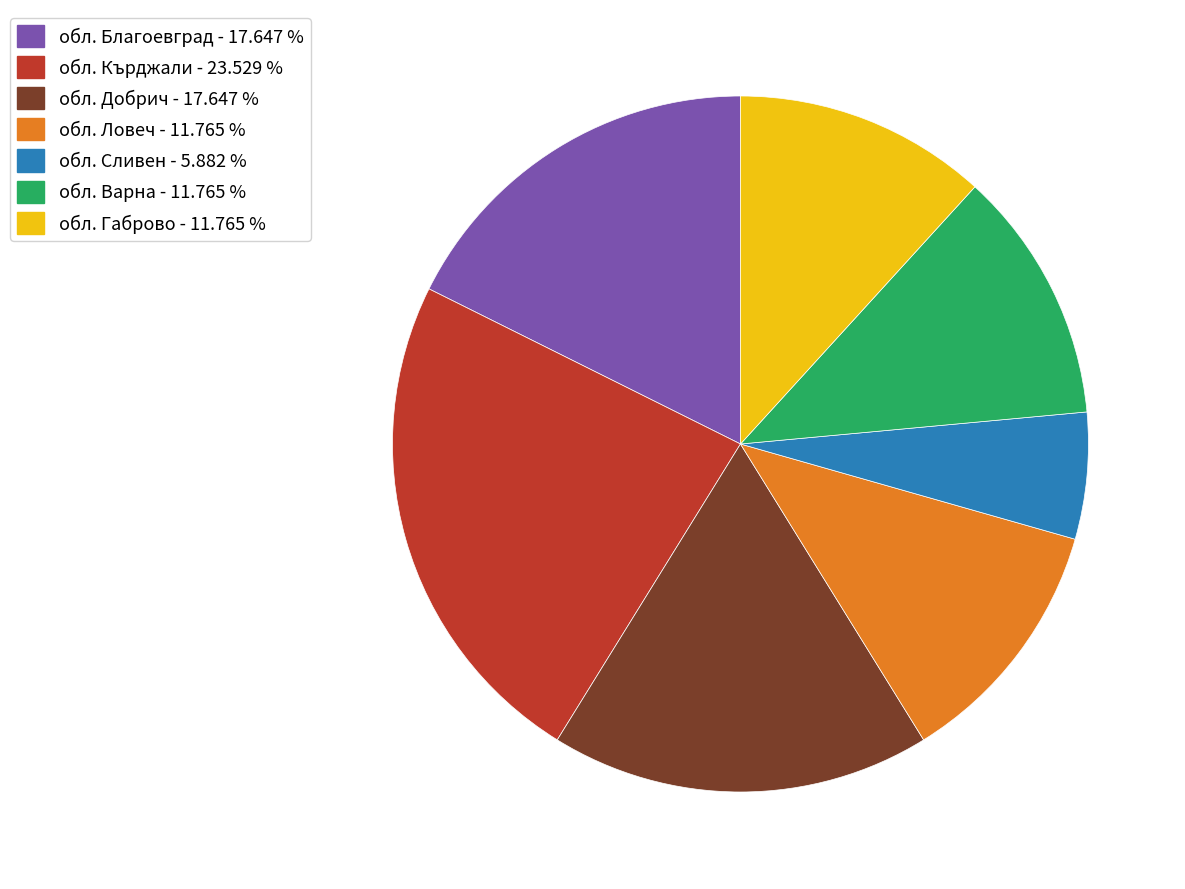

Does обл. Габрово account for over 50% of the chart?

No